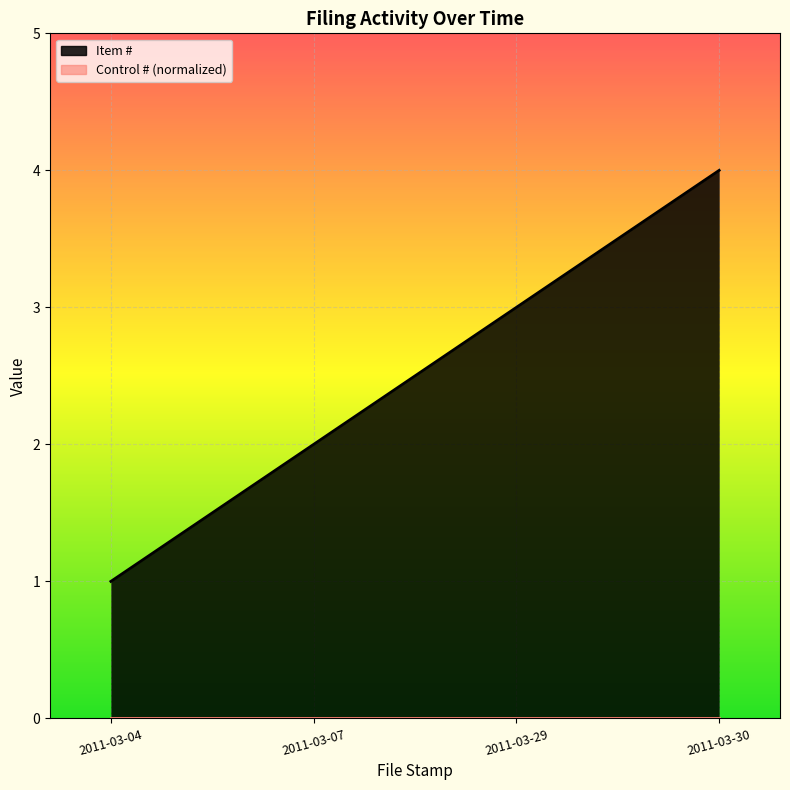

List the labels in order of value, largest first.

2011-03-30, 2011-03-29, 2011-03-07, 2011-03-04